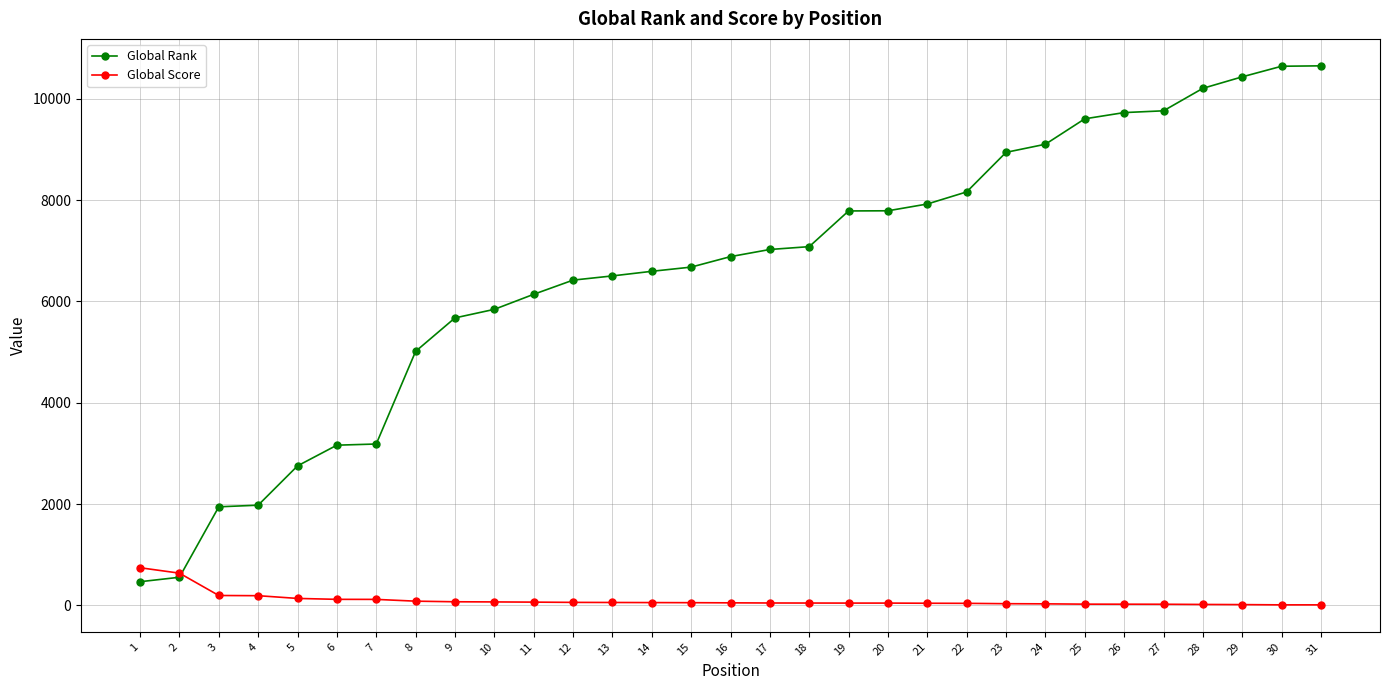

What is the greatest value displayed?

10653